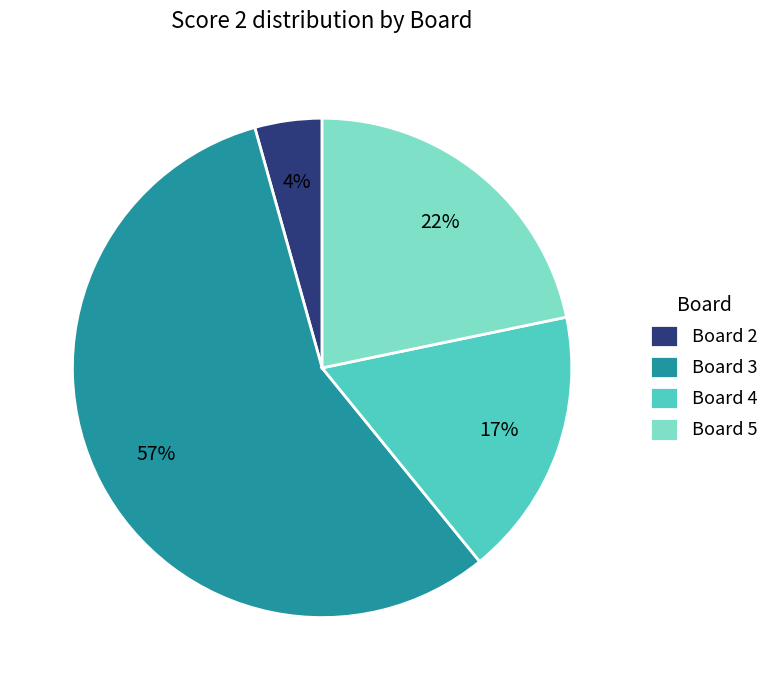

To the nearest percent, what is the average slice percentage?

25%